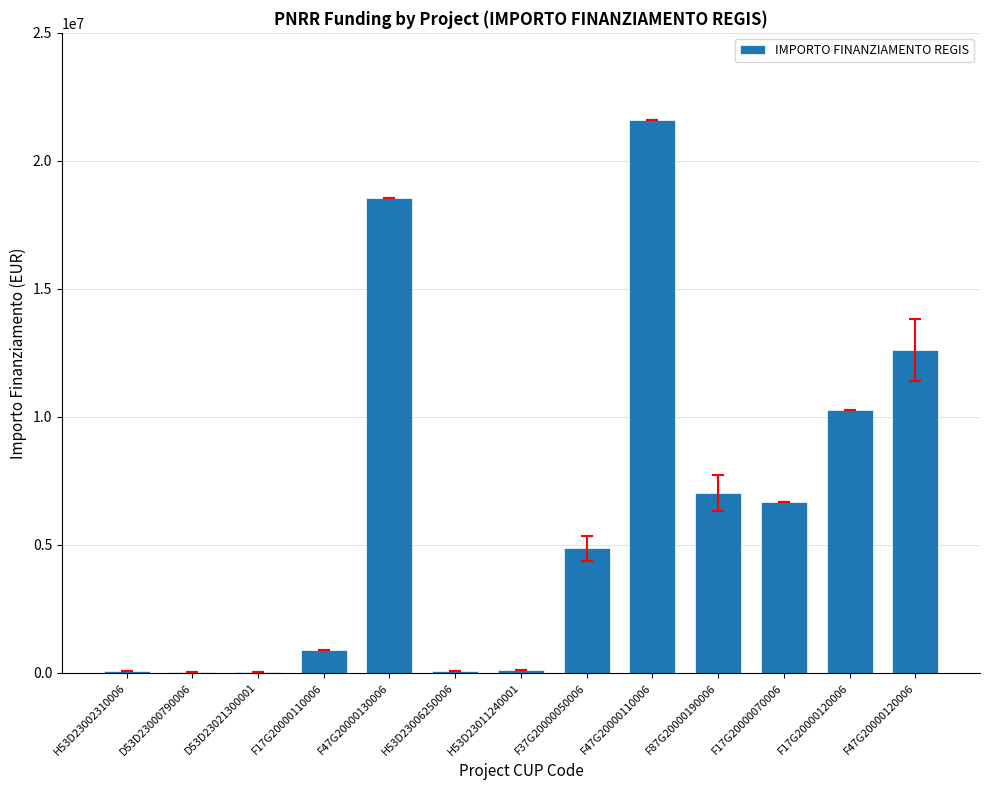

What is the maximum value shown in the chart?

21615132.0